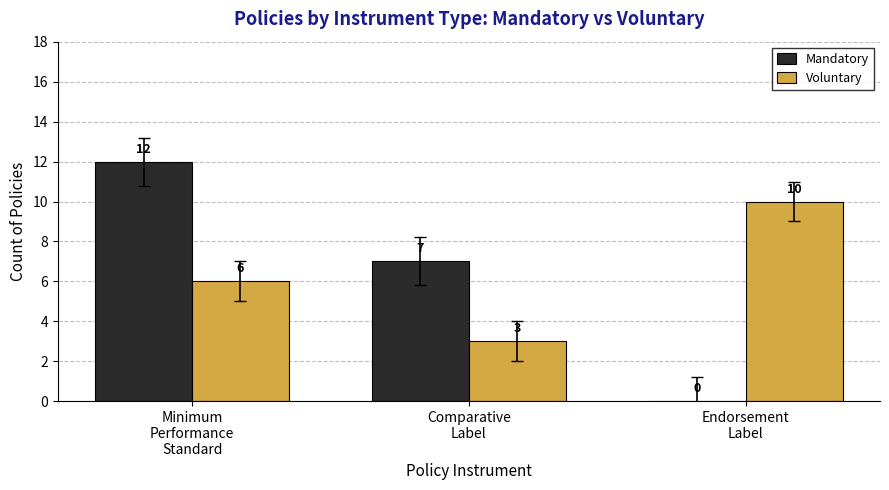

The value of Voluntary at Comparative
Label is 3. True or false?

True